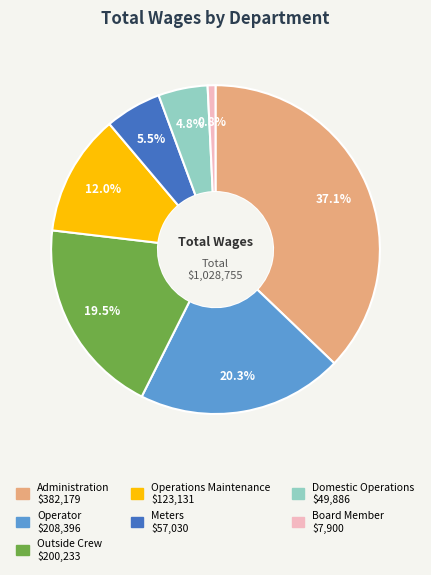

To the nearest percent, what is the difference between the Administration and Meters slice percentages?

32%